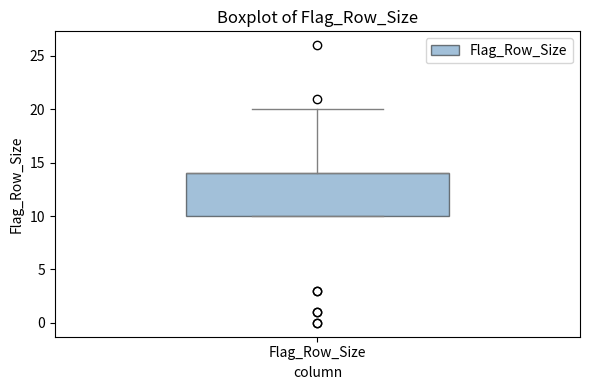

Transcribe this box plot: give where the median line is, the range the box spans, and where the two whiskers end, as read against the y-axis. The values are not printed on the chart, so give them approximately, as read against the axis.

median 14 (drawn on the box's upper edge), box 10 to 14, whiskers 10 to 20